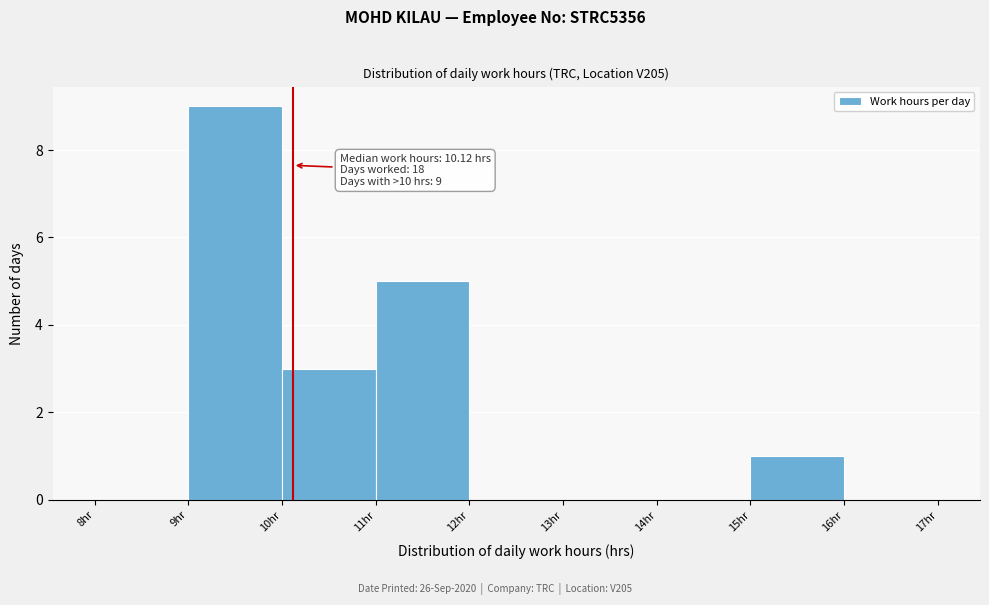

Which range on the x-axis has the tallest bar?

9 to 10